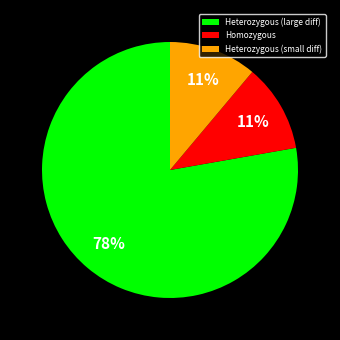

Is Heterozygous (large diff) the majority of the pie?

Yes